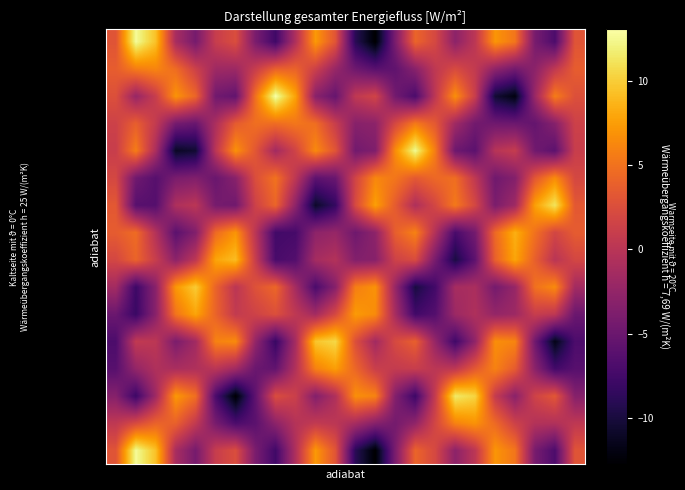

Count the number of data series in this chart.

16